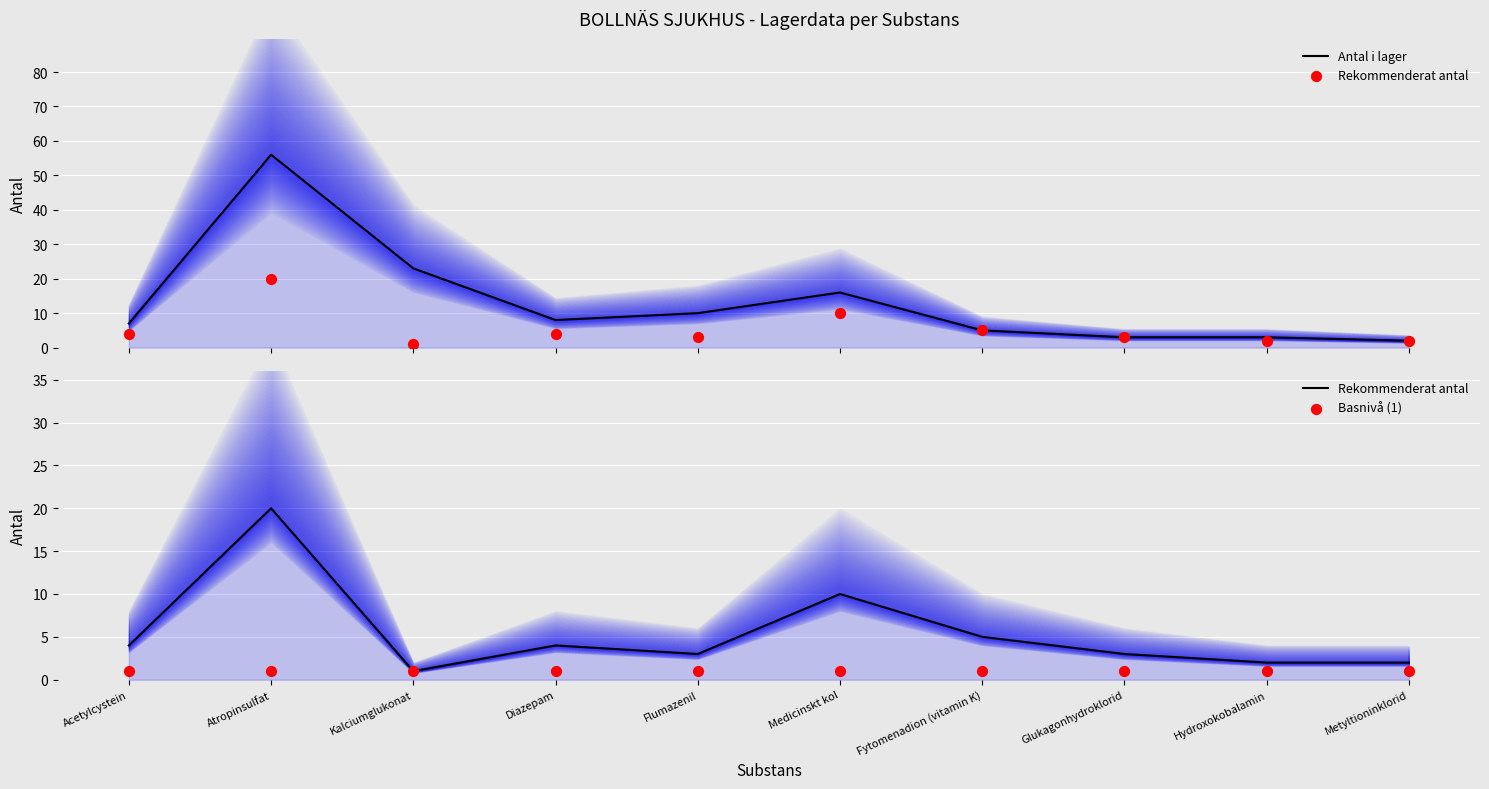

Which series has the largest total across all categories?

Antal i lager